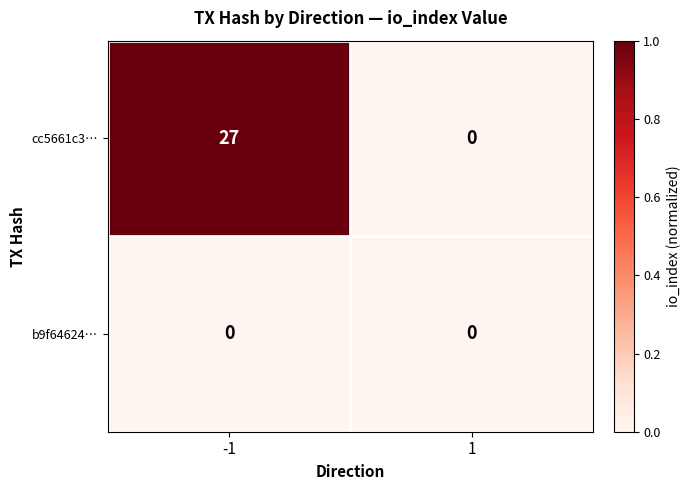

Between -1 and 1, which series saw the biggest shift?

cc5661c3…